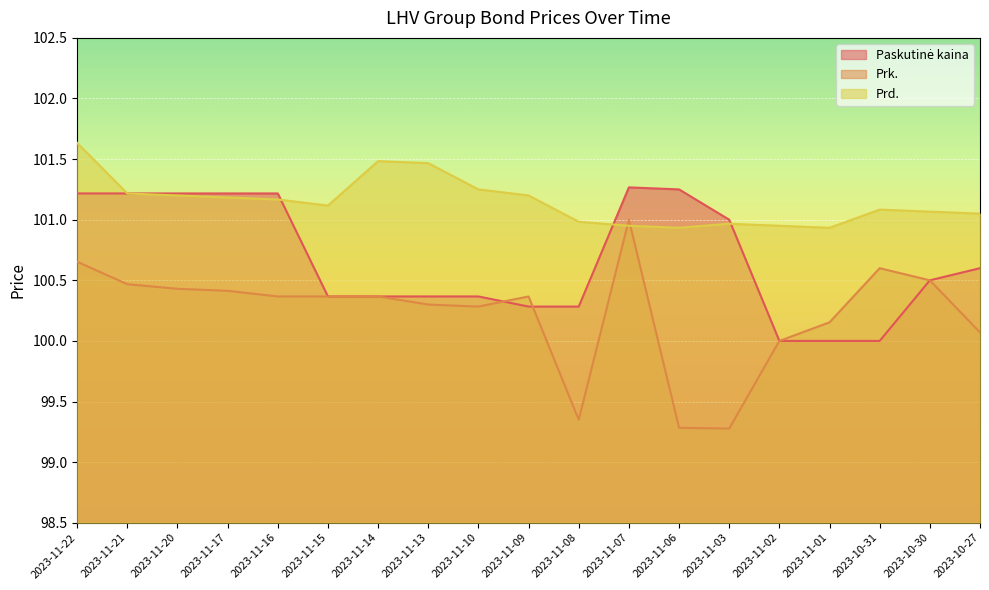

The value of Prk. at 2023-11-08 is 67.1. True or false?

False